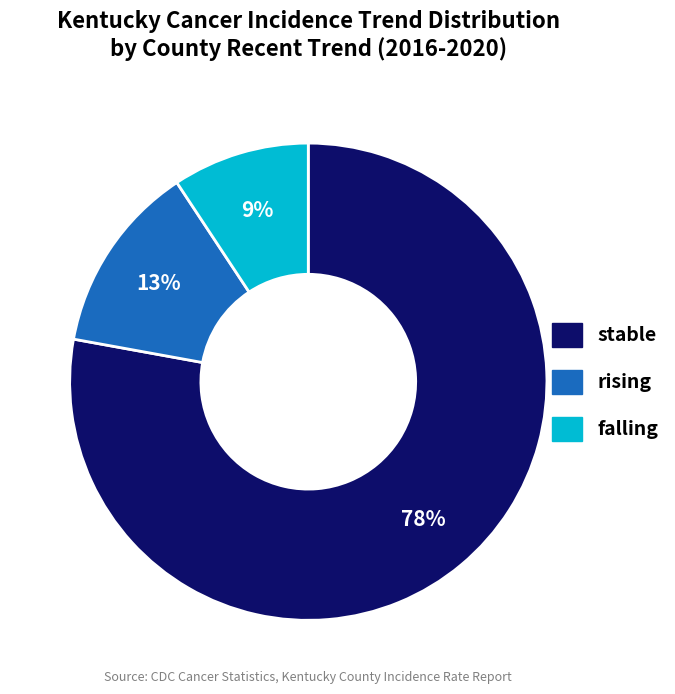

Which category has the smallest portion of the pie?

falling